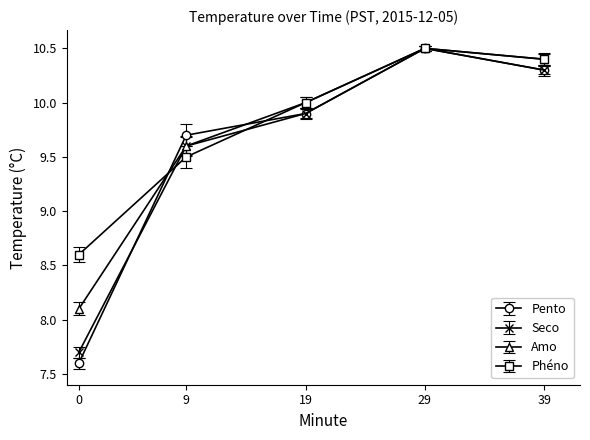

Reading left to right, extract all data points from this chart.

Pento: 0=7.6	9=9.7	19=9.9	29=10.5	39=10.3
Seco: 0=7.7	9=9.6	19=9.9	29=10.5	39=10.3
Amo: 0=8.1	9=9.6	19=10.0	29=10.5	39=10.4
Phéno: 0=8.6	9=9.5	19=10.0	29=10.5	39=10.4